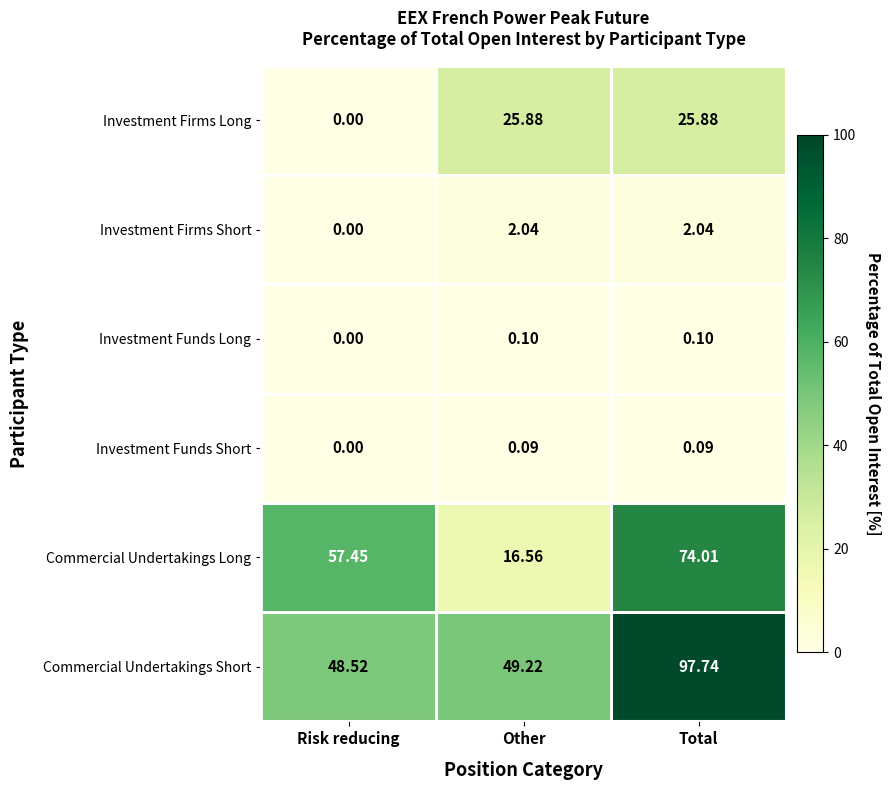

Between Risk reducing and Total, which series saw the biggest shift?

Commercial Undertakings Short